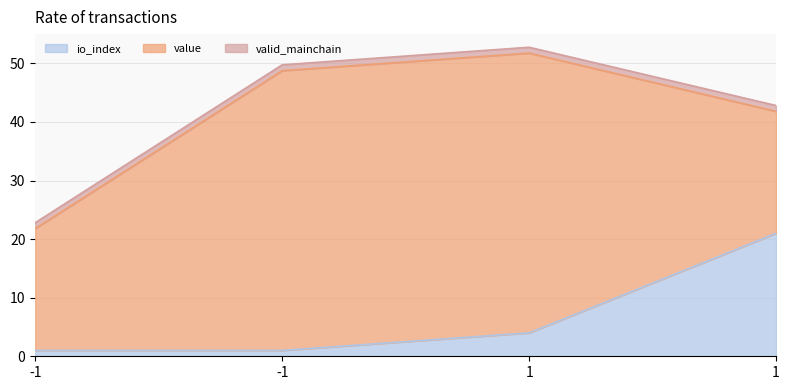

How many intersections are there between value and io_index?

1